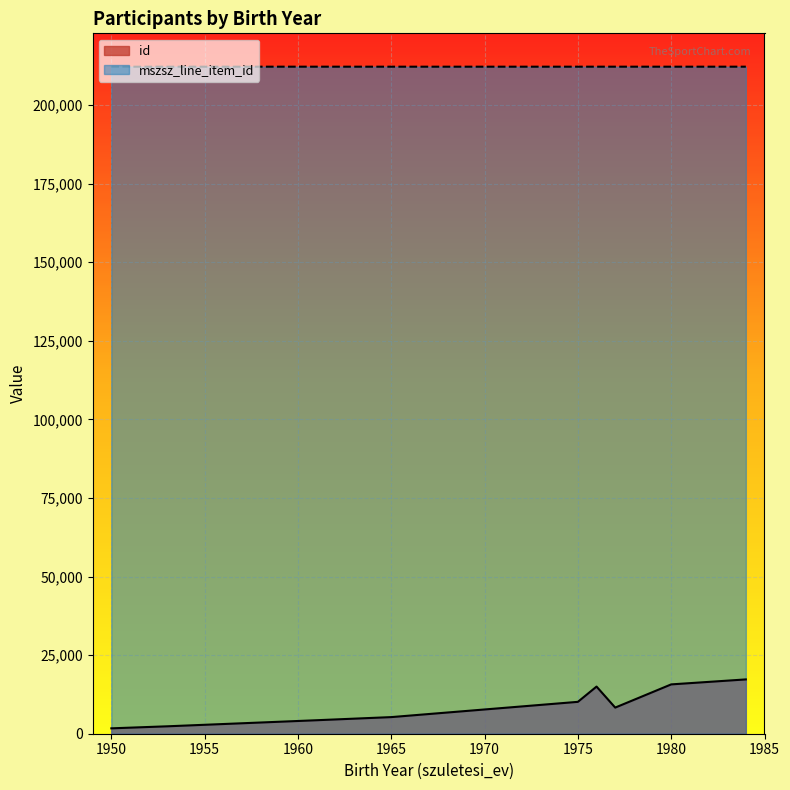

Rank the series at 1965 from lowest to highest value.

id, mszsz_line_item_id